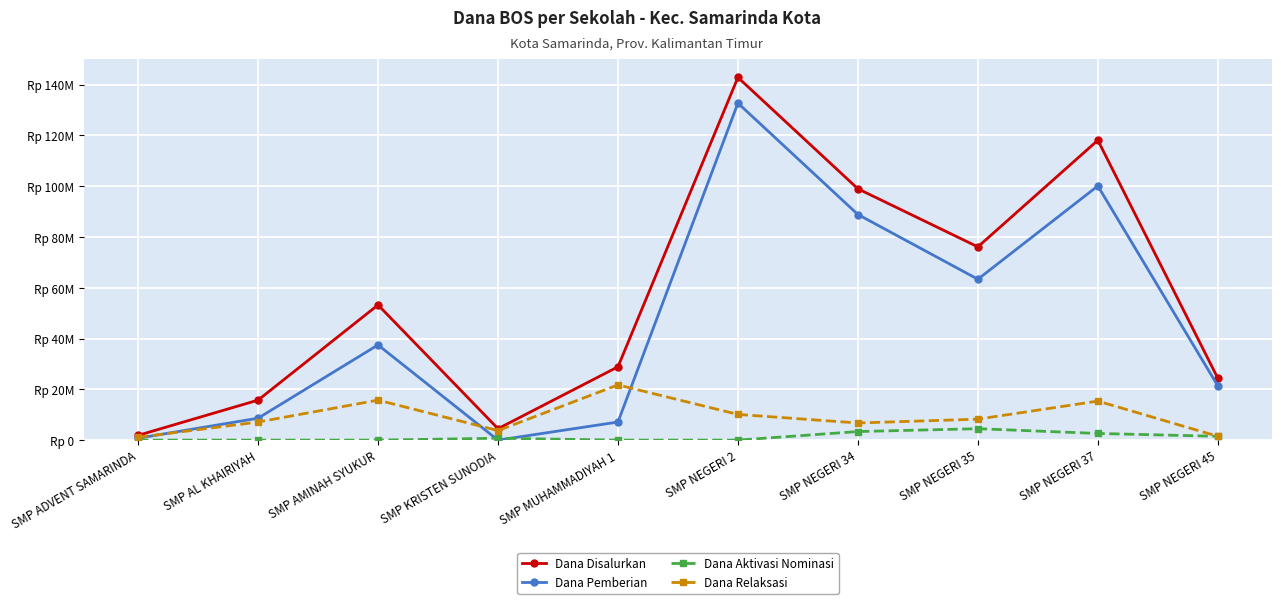

What is the average value of the Dana Disalurkan series?

56475000